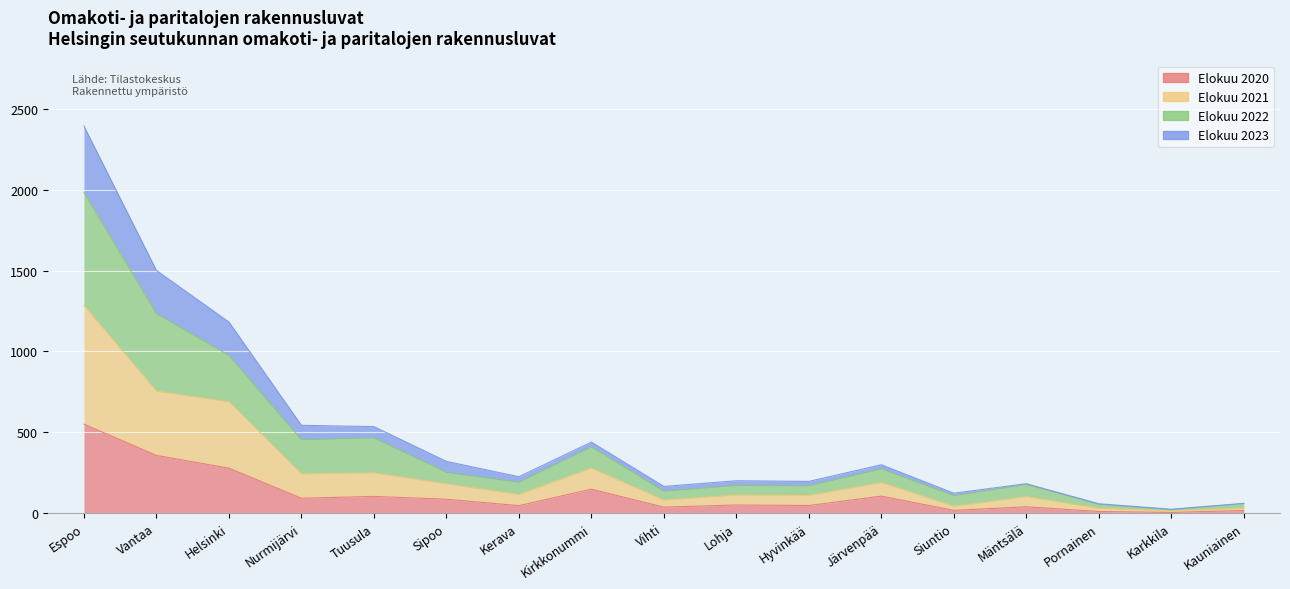

What is the value of the Elokuu 2022 point at the 6th from the left?

252